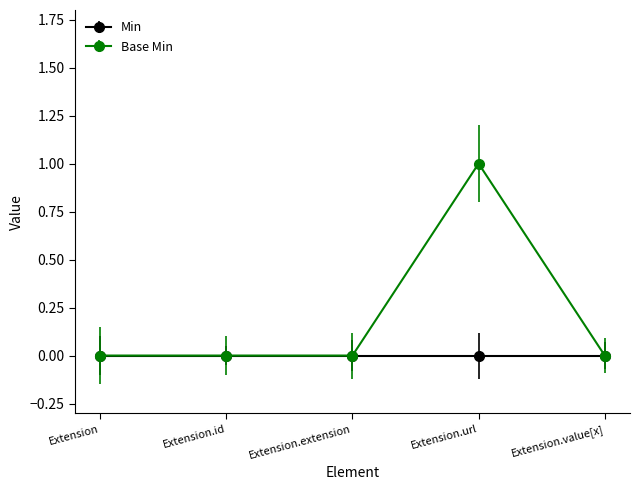

Rank the series by their maximum value, from lowest to highest.

Min, Base Min